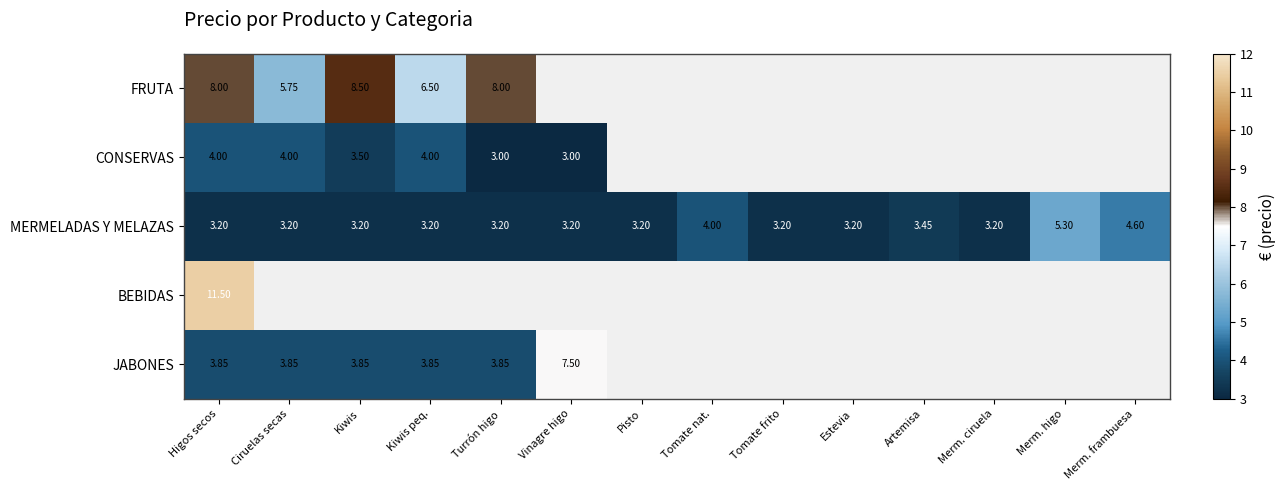

Which category has the highest value across all series?

Higos secos